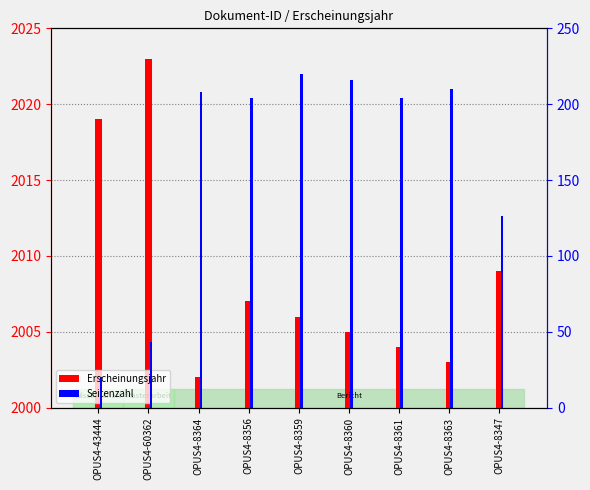

Reading right to left, extract all data points from this chart.

Erscheinungsjahr: OPUS4-8347=2009	OPUS4-8363=2003	OPUS4-8361=2004	OPUS4-8360=2005	OPUS4-8359=2006	OPUS4-8356=2007	OPUS4-8364=2002	OPUS4-60362=2023	OPUS4-43444=2019
Seitenzahl: OPUS4-8347=126	OPUS4-8363=210	OPUS4-8361=204	OPUS4-8360=216	OPUS4-8359=220	OPUS4-8356=204	OPUS4-8364=208	OPUS4-60362=43	OPUS4-43444=20